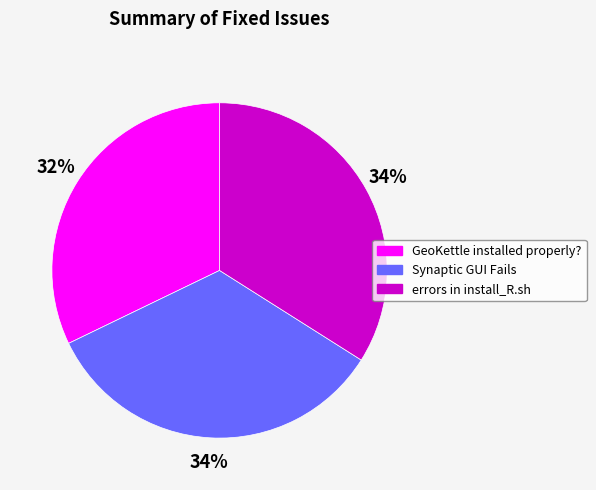

Count the number of slices in the pie.

3